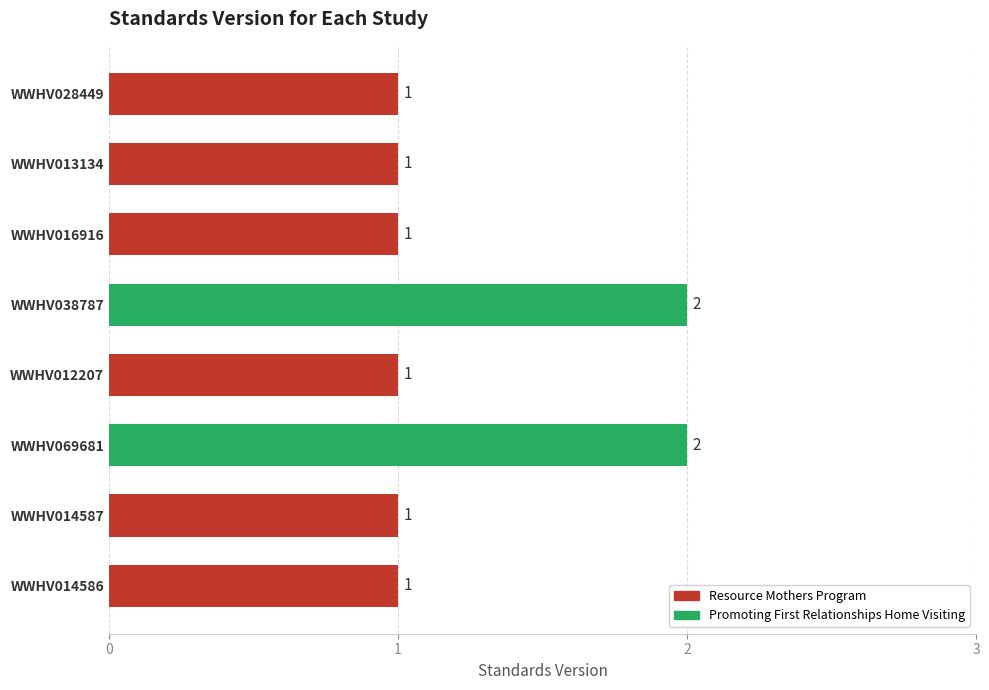

What is the ratio of the value at WWHV069681 to the value at WWHV012207?

2.0